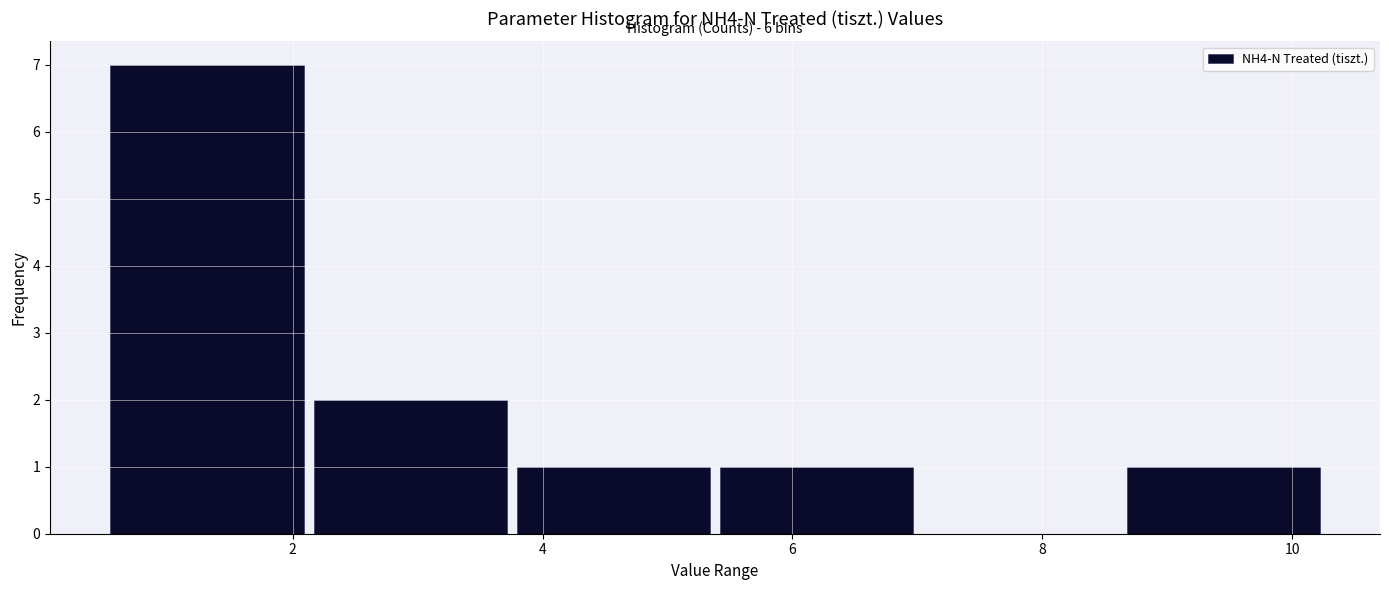

Which range on the x-axis has the tallest bar?

0.6 to 2.2